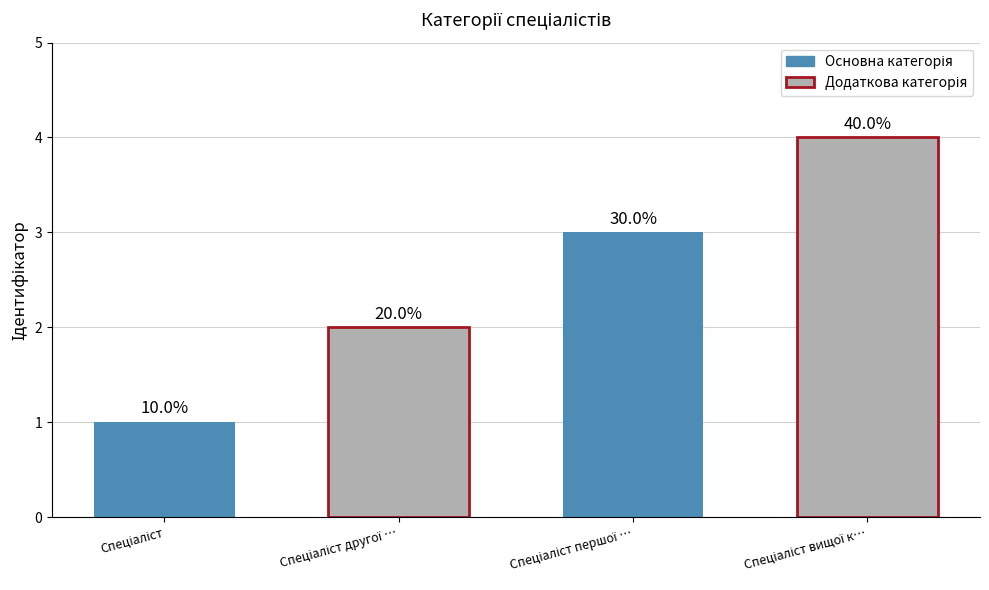

Reading right to left, transcribe all the data shown in this chart.

4	3	2	1